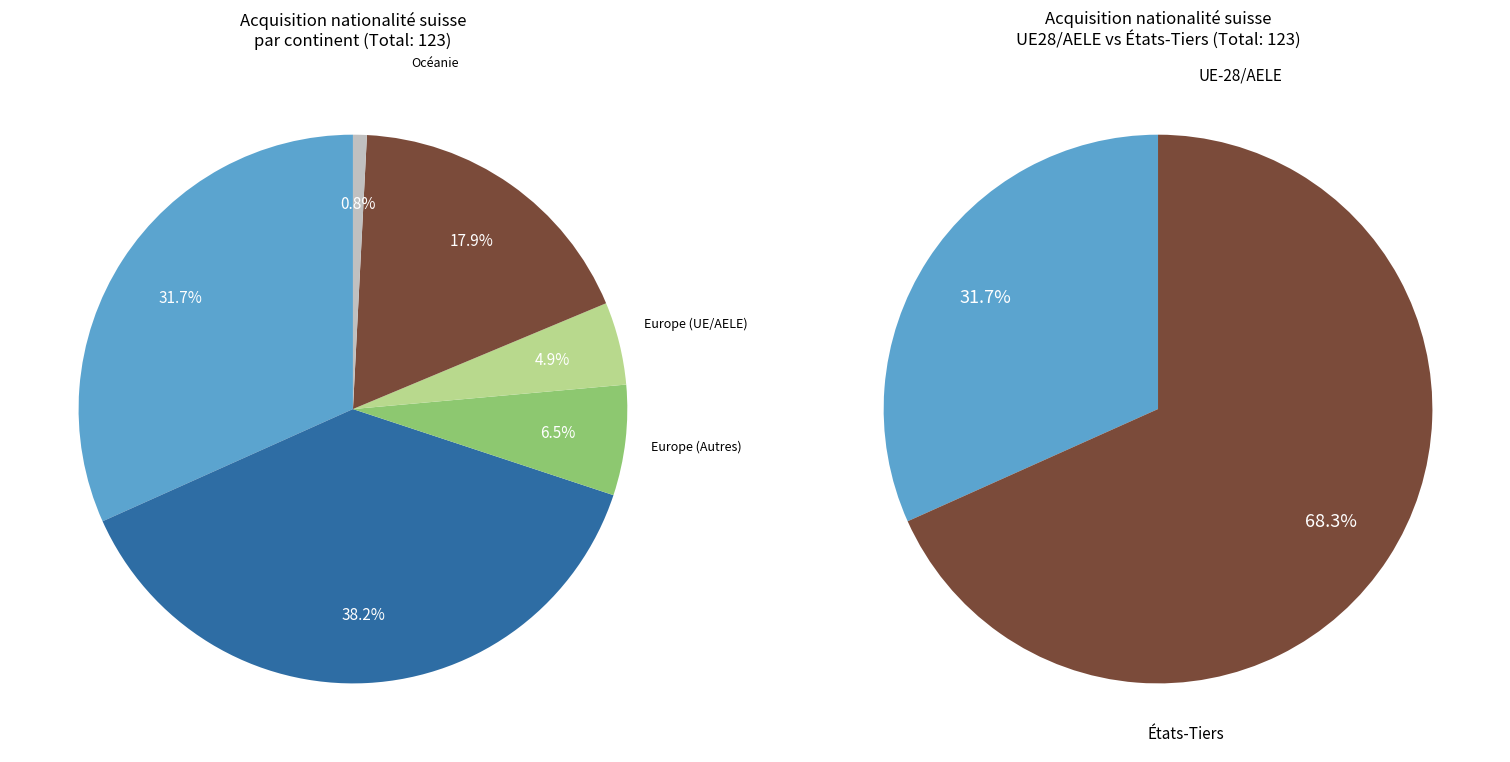

To the nearest percent, what is the average slice percentage?

17%